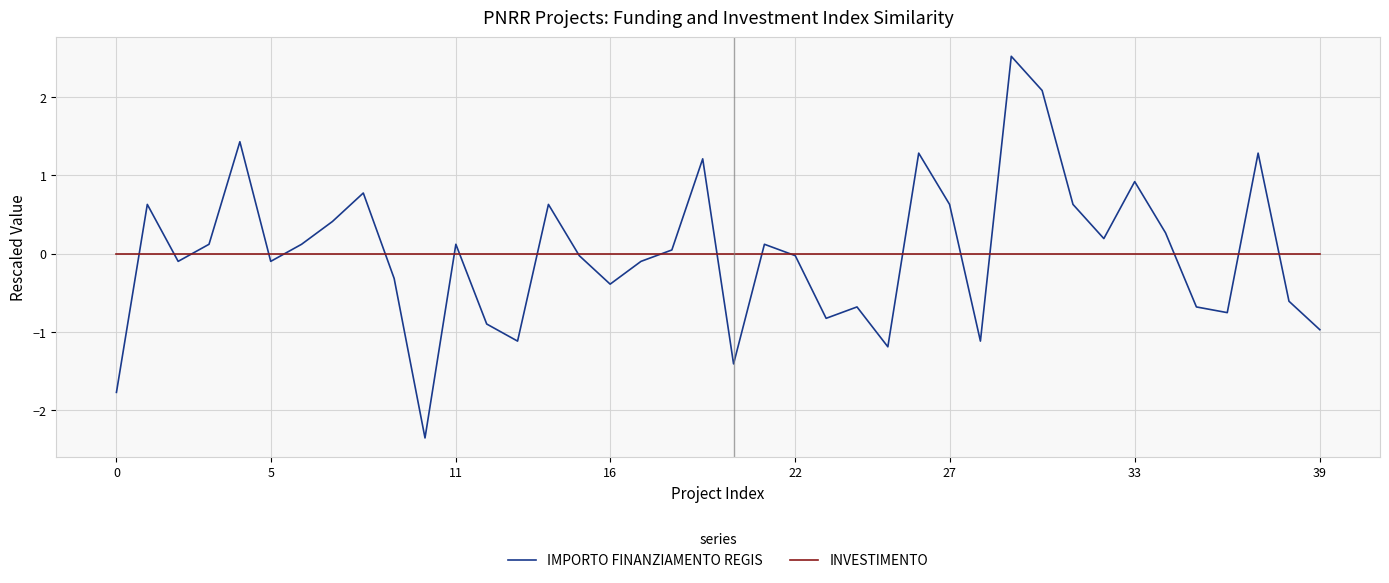

At how many categories does at least one series exceed 1?

6